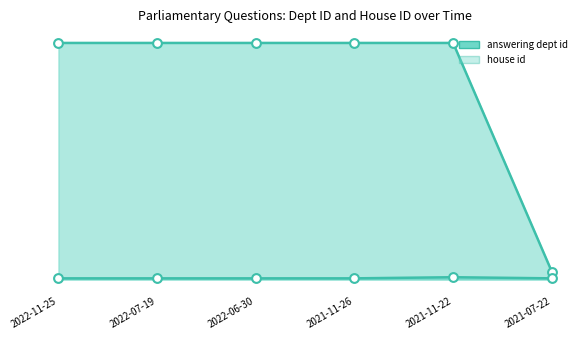

Which series has the largest total across all categories?

answering dept id line